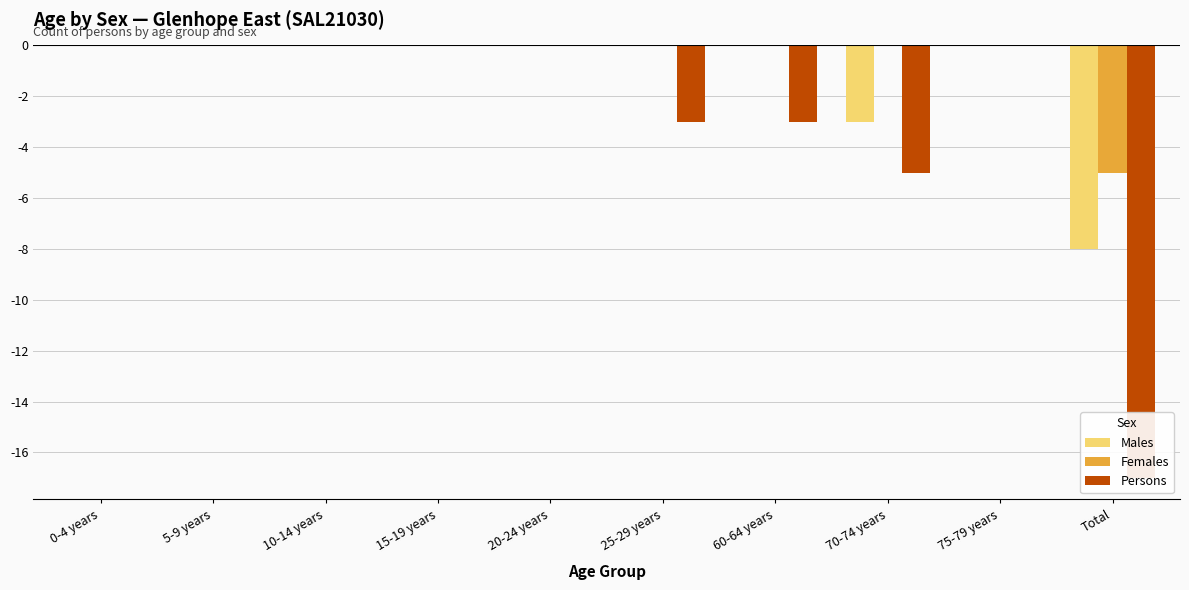

Rank the series by their average value, from lowest to highest.

Persons, Males, Females